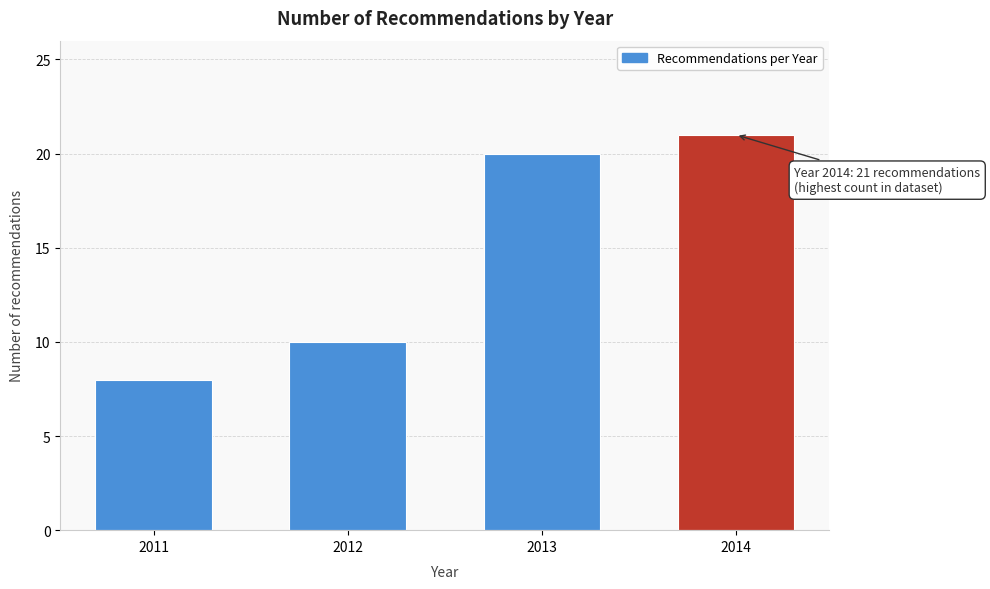

Reading right to left, extract all data points from this chart.

21	20	10	8